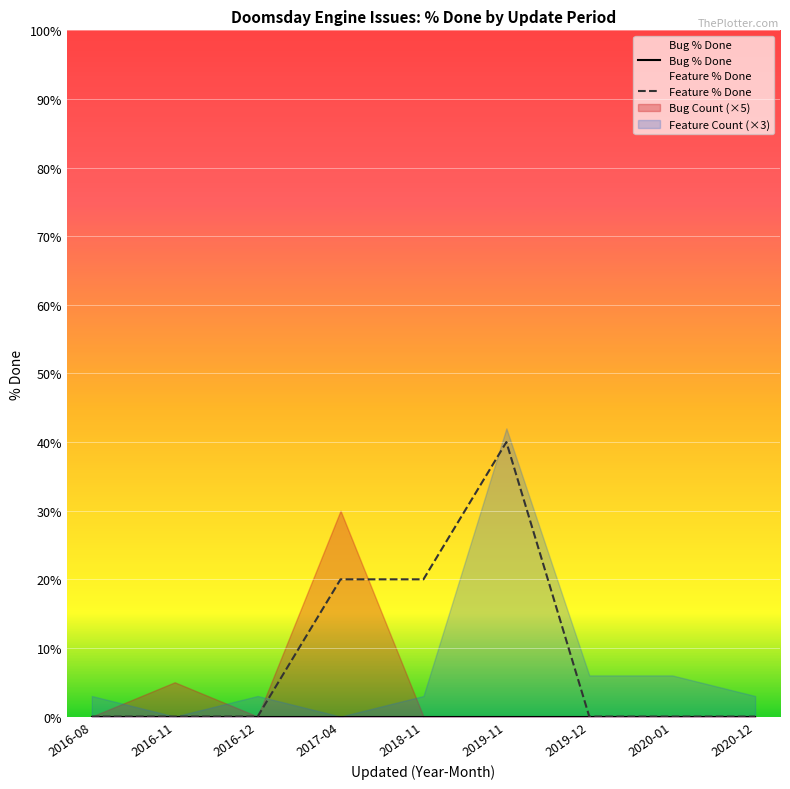

List the series in order of their overall mean, lowest first.

Bug % Done, Feature % Done